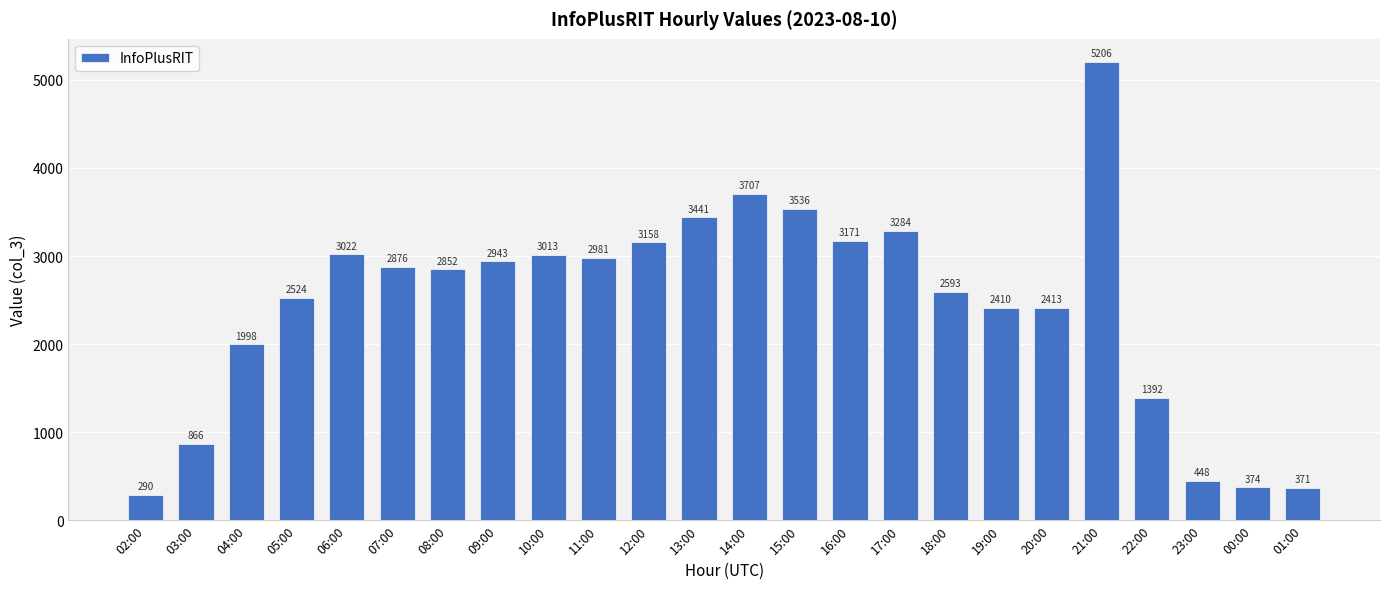

Reading left to right, extract all data points from this chart.

02:00=290	03:00=866	04:00=1998	05:00=2524	06:00=3022	07:00=2876	08:00=2852	09:00=2943	10:00=3013	11:00=2981	12:00=3158	13:00=3441	14:00=3707	15:00=3536	16:00=3171	17:00=3284	18:00=2593	19:00=2410	20:00=2413	21:00=5206	22:00=1392	23:00=448	00:00=374	01:00=371